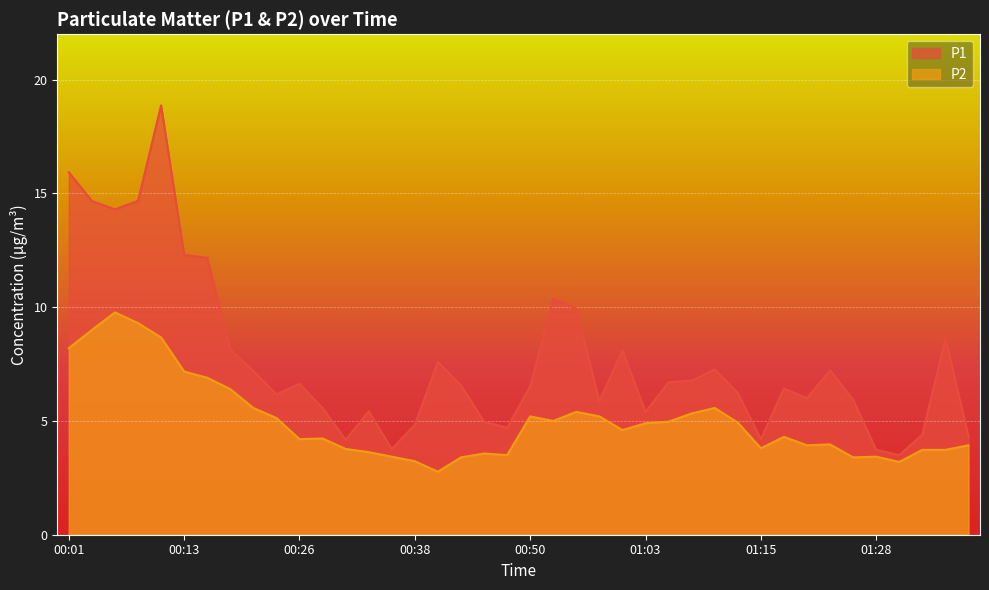

Reading left to right, what are all the values shown in this chart?

P1: 00:01=15.9	00:03=14.7	00:06=14.3	00:08=14.7	00:11=18.9	00:13=12.3	00:16=12.2	00:18=8.1	00:21=7.2	00:23=6.2	00:26=6.6	00:28=5.6	00:30=4.2	00:33=5.4	00:35=3.8	00:38=4.8	00:40=7.6	00:43=6.6	00:45=5.0	00:48=4.7	00:50=6.5	00:53=10.4	00:55=9.9	00:58=5.9	01:00=8.1	01:03=5.4	01:05=6.7	01:08=6.8	01:10=7.3	01:13=6.2	01:15=4.2	01:18=6.4	01:20=6.0	01:23=7.2	01:25=5.9	01:28=3.7	01:30=3.5	01:33=4.4	01:36=8.6	01:38=4.3
P2: 00:01=8.2	00:03=9.0	00:06=9.8	00:08=9.3	00:11=8.7	00:13=7.2	00:16=6.9	00:18=6.4	00:21=5.6	00:23=5.1	00:26=4.2	00:28=4.2	00:30=3.8	00:33=3.6	00:35=3.4	00:38=3.2	00:40=2.8	00:43=3.4	00:45=3.6	00:48=3.5	00:50=5.2	00:53=5.0	00:55=5.4	00:58=5.2	01:00=4.6	01:03=4.9	01:05=5.0	01:08=5.3	01:10=5.6	01:13=4.9	01:15=3.8	01:18=4.3	01:20=3.9	01:23=4.0	01:25=3.4	01:28=3.4	01:30=3.2	01:33=3.7	01:36=3.7	01:38=3.9